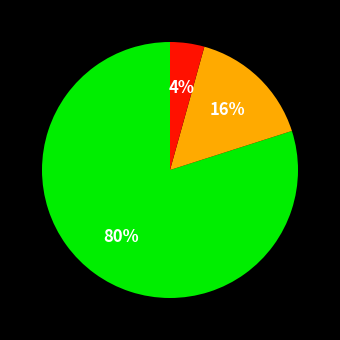

Is there any slice that represents more than half of the pie?

Yes